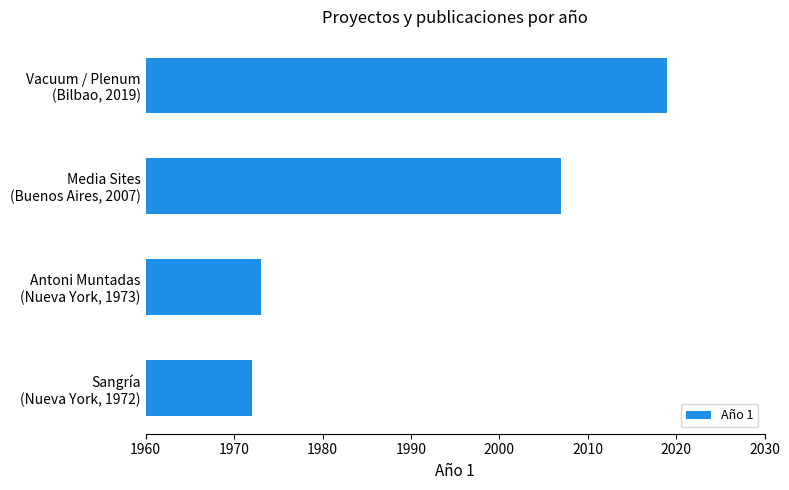

Reading top to bottom, transcribe all the data shown in this chart.

2019	2007	1973	1972